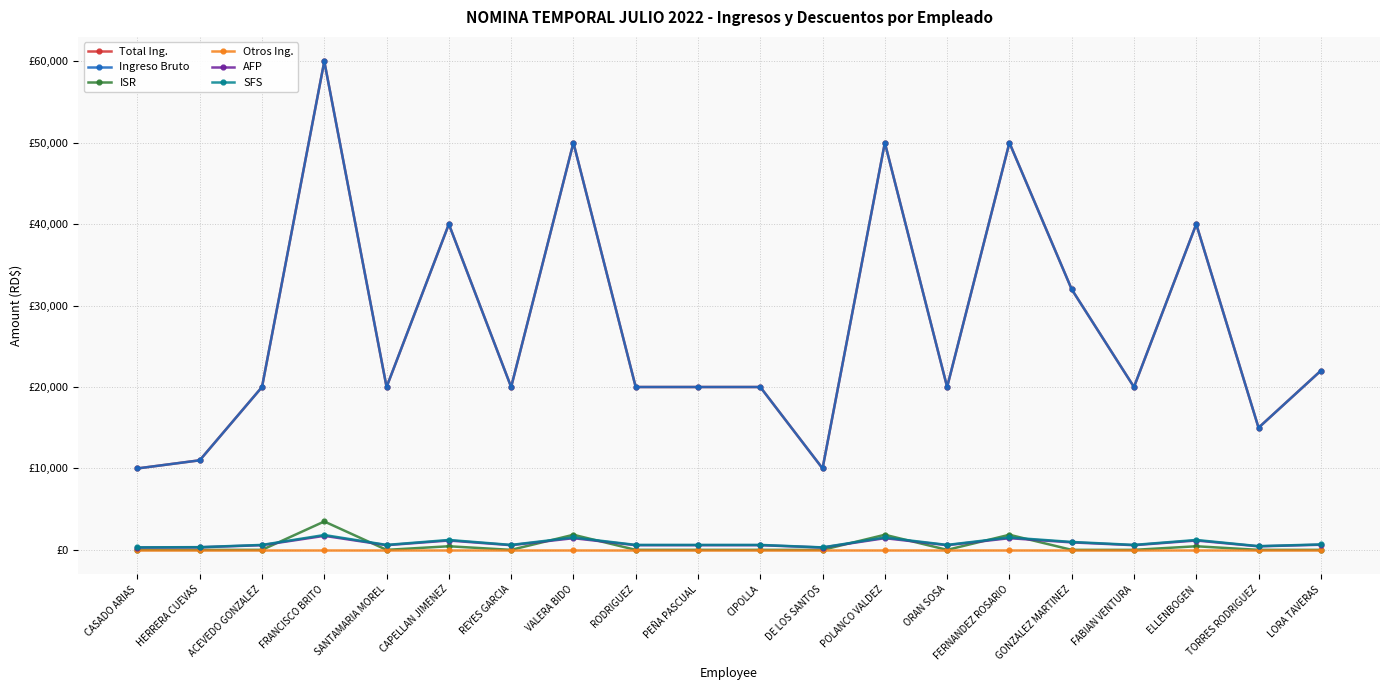

Between ORAN SOSA and LORA TAVERAS, which series saw the biggest shift?

Total Ing.